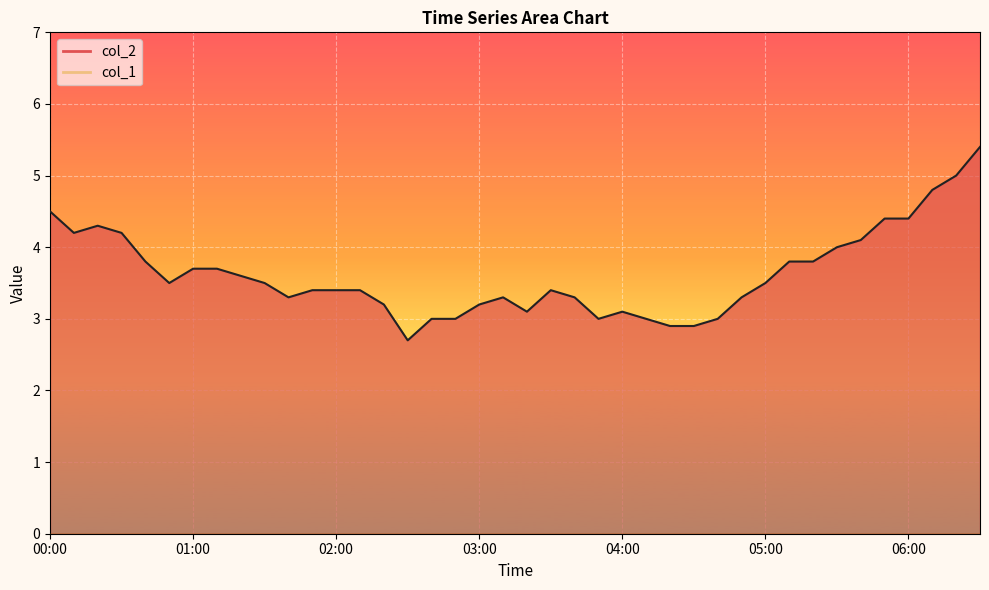

What is the label of the 31st point from the right?

01:30